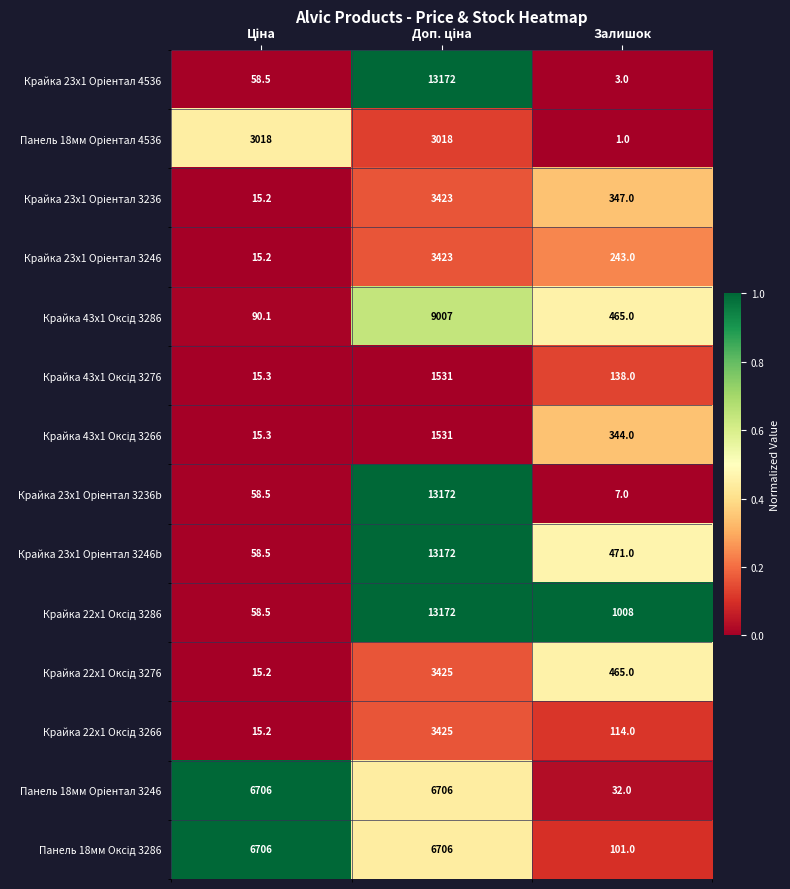

What is the greatest value displayed?

13172.0